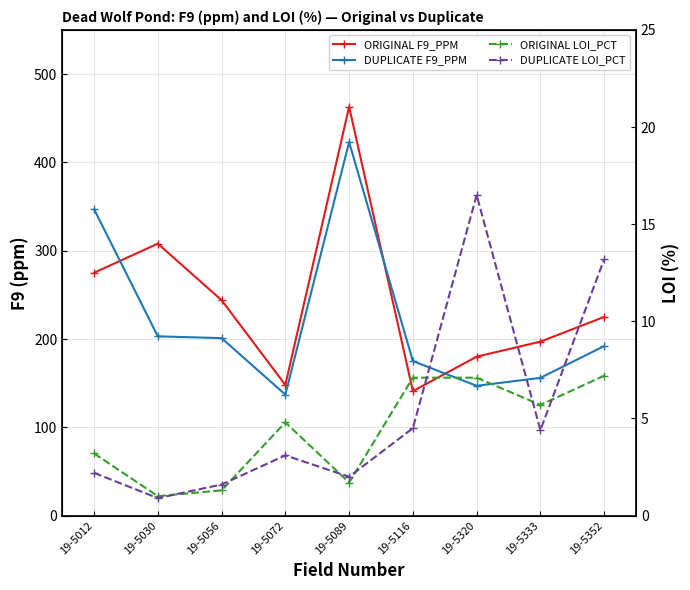

What are all the series names shown in the legend?

ORIGINAL F9_PPM, DUPLICATE F9_PPM, ORIGINAL LOI_PCT, DUPLICATE LOI_PCT